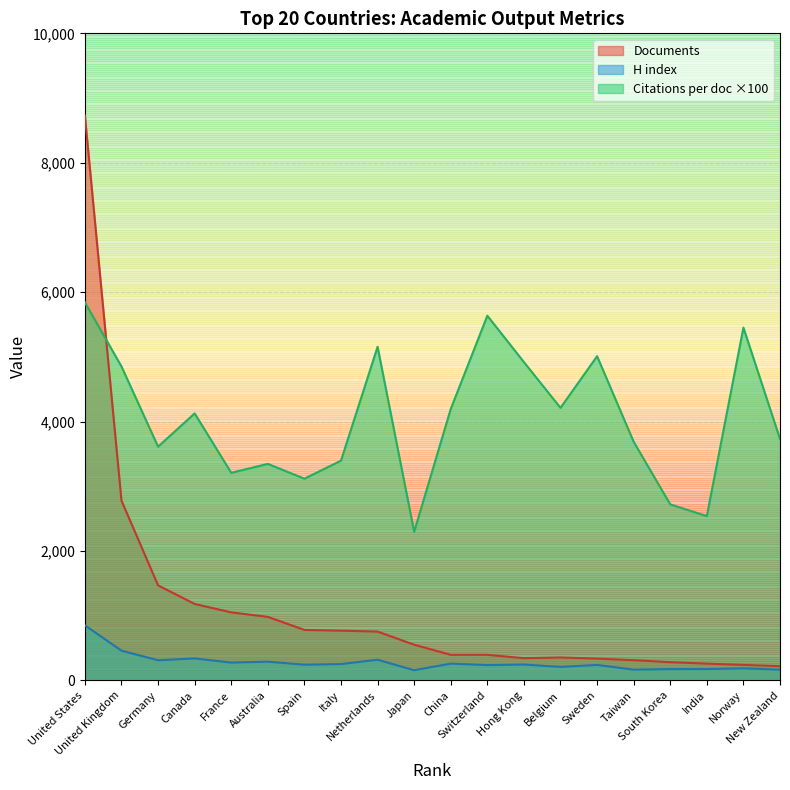

Which series has the largest total across all categories?

Citations per doc ×100